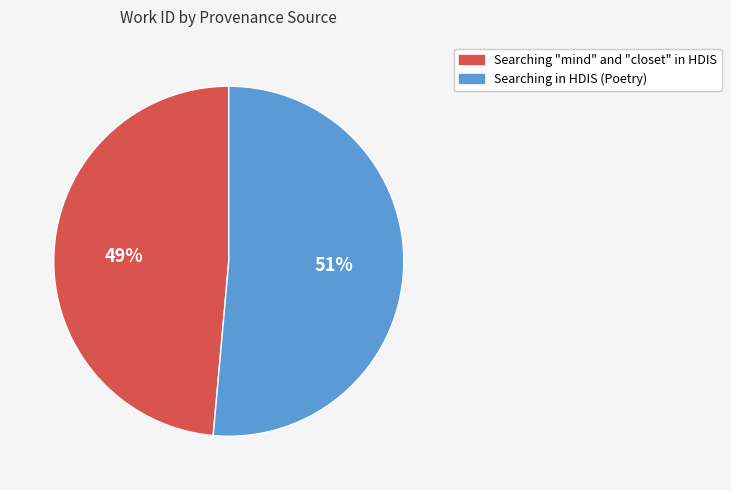

Which slice represents more than half of the pie?

Searching in HDIS (Poetry)